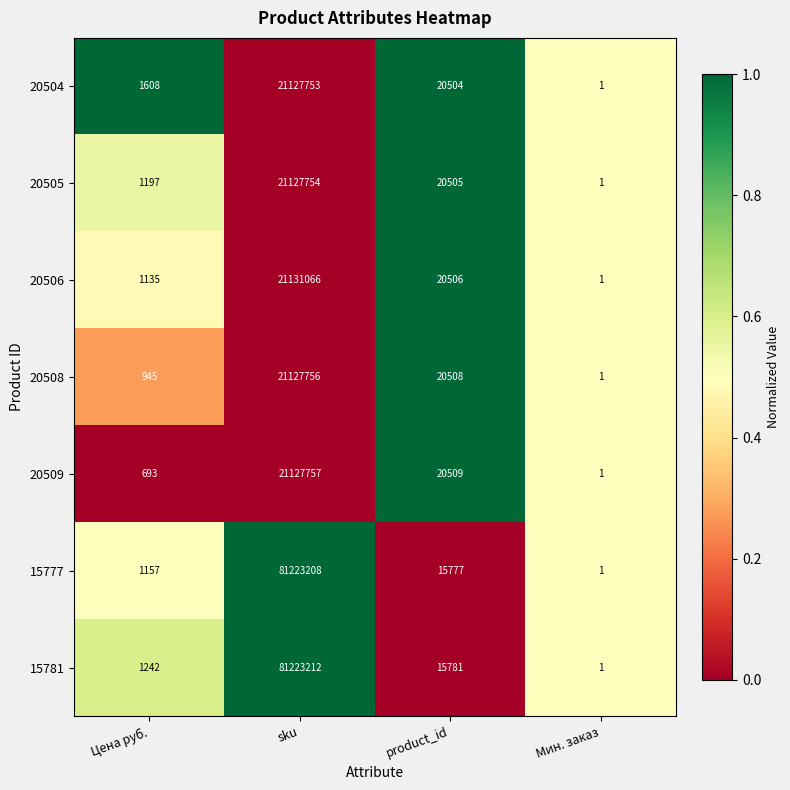

Reading right to left, what are all the values shown in this chart?

20504: Мин. заказ=1	product_id=20504	sku=21127753	Цена руб.=1608
20505: Мин. заказ=1	product_id=20505	sku=21127754	Цена руб.=1197
20506: Мин. заказ=1	product_id=20506	sku=21131066	Цена руб.=1135
20508: Мин. заказ=1	product_id=20508	sku=21127756	Цена руб.=945
20509: Мин. заказ=1	product_id=20509	sku=21127757	Цена руб.=693
15777: Мин. заказ=1	product_id=15777	sku=81223208	Цена руб.=1157
15781: Мин. заказ=1	product_id=15781	sku=81223212	Цена руб.=1242